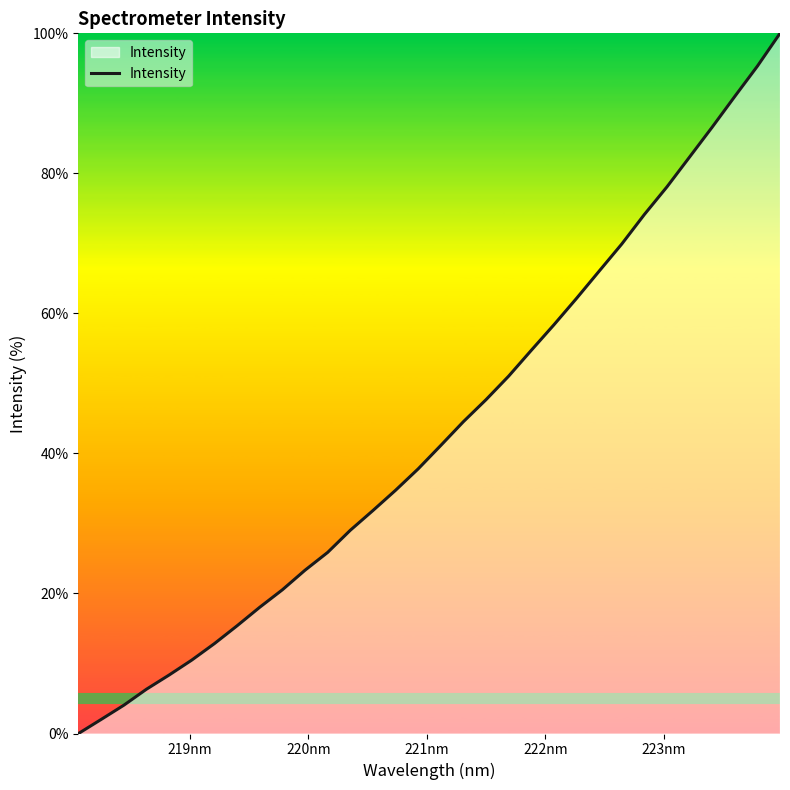

What is the difference between the maximum and minimum values?

100.0